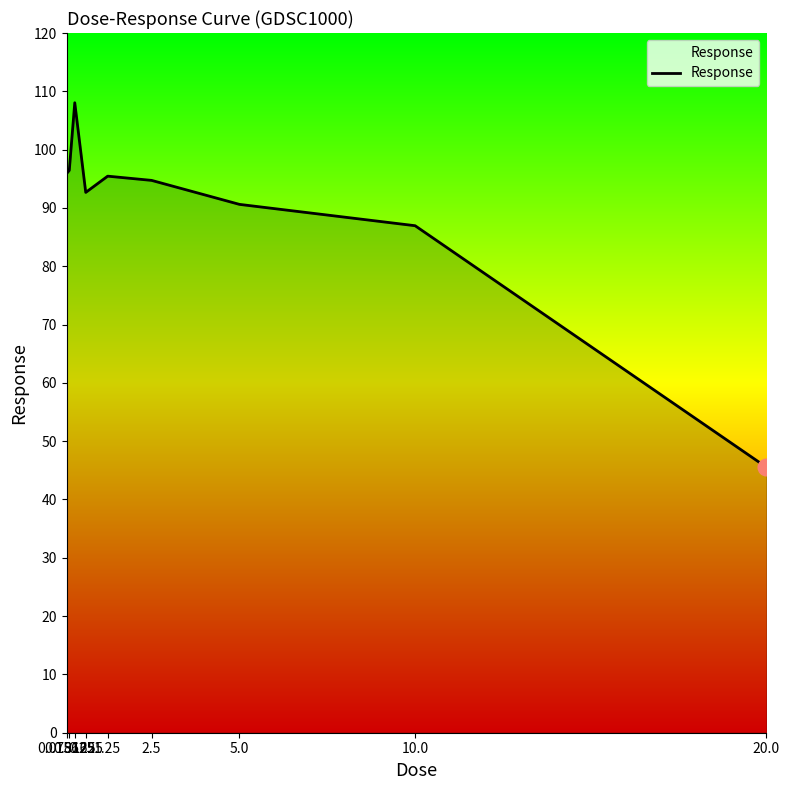

What is the smallest value displayed?

45.5